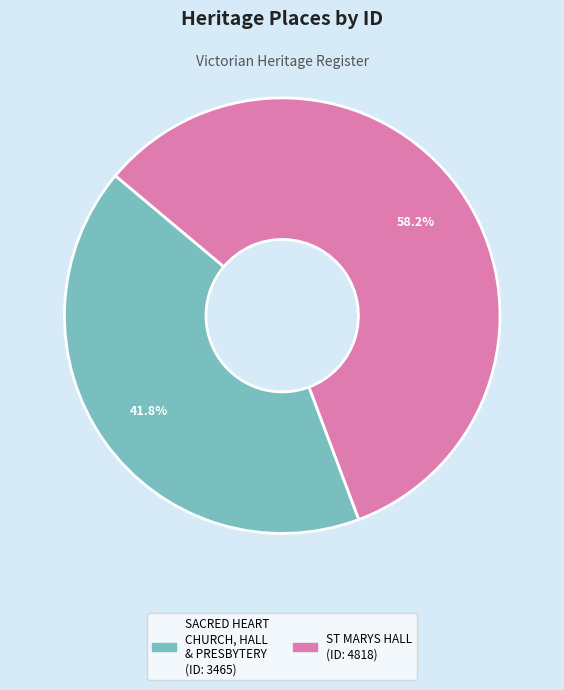

Count the number of slices in the pie.

2